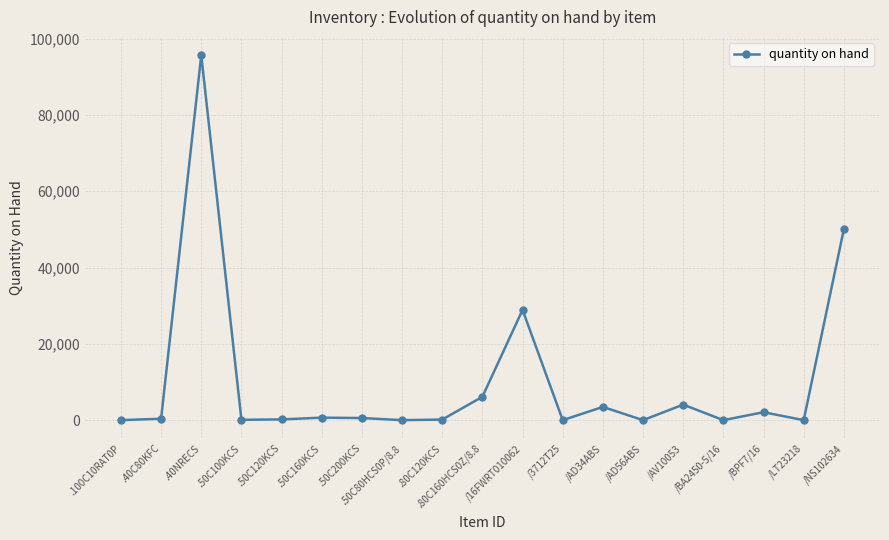

What is the change in value from .100C10RAT0P to /AV10053?

+4069